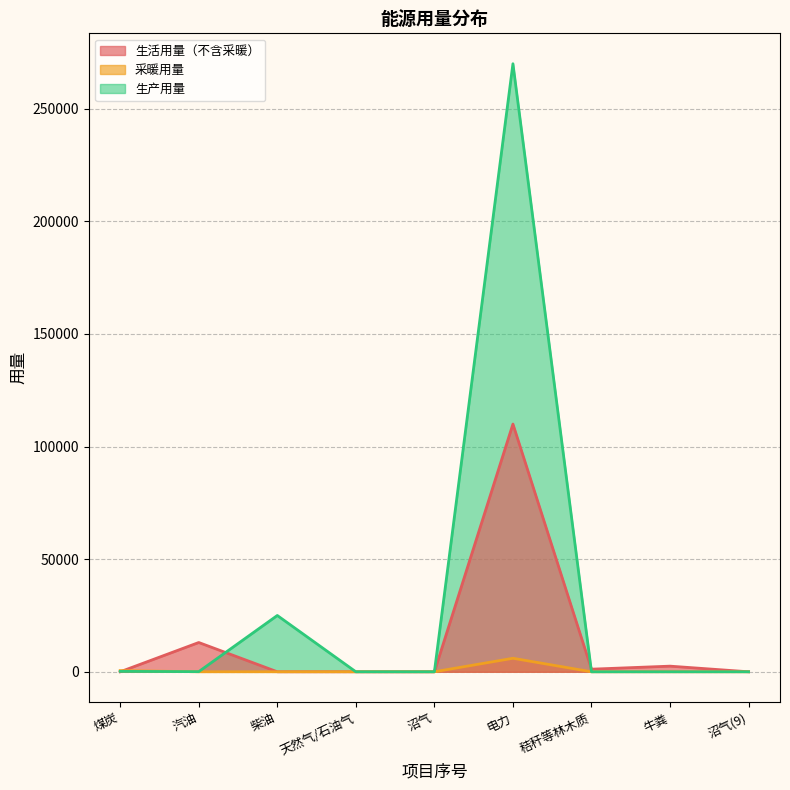

Which series has the largest total across all categories?

生产用量